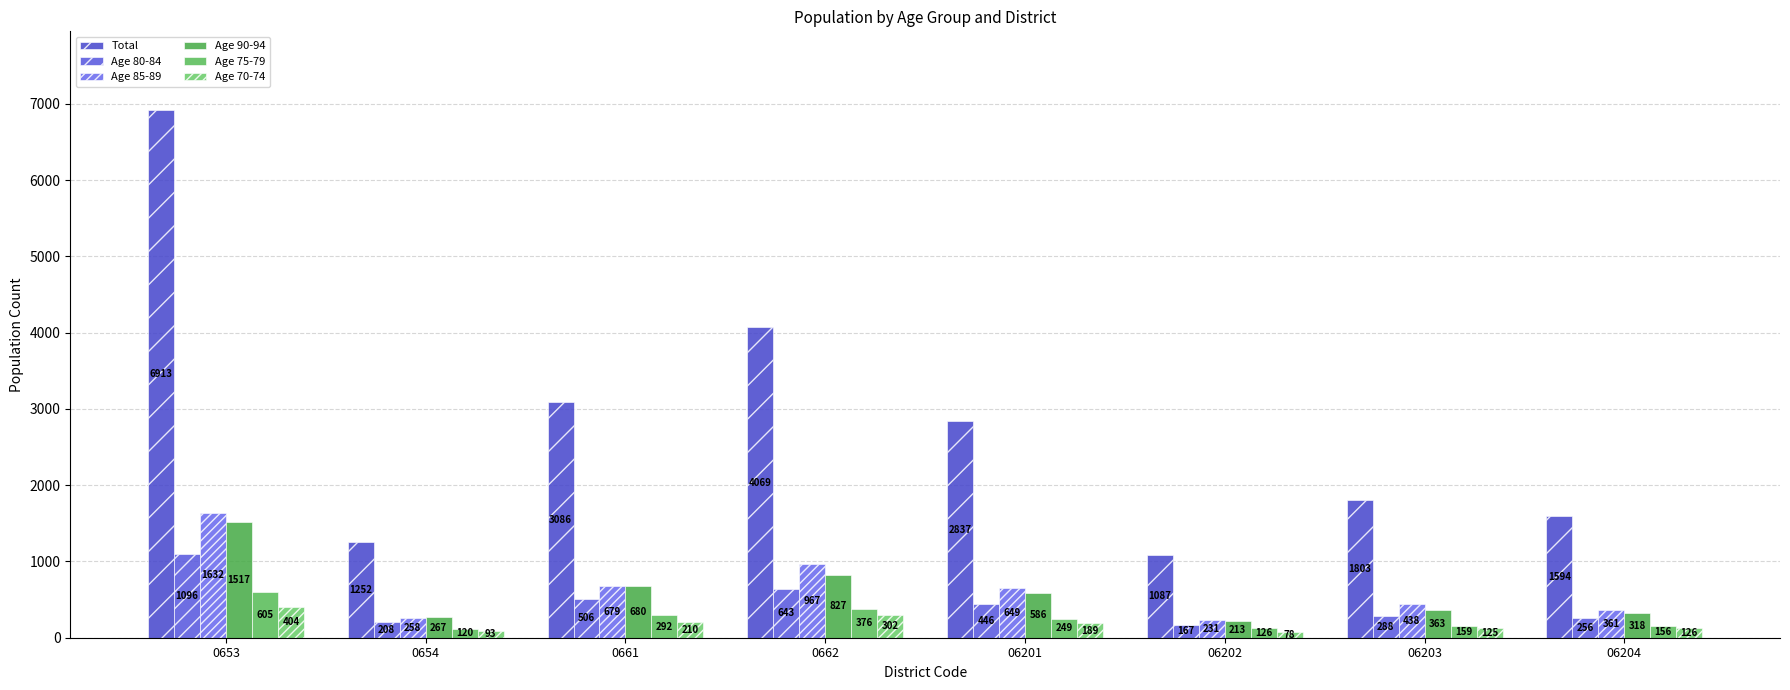

What is the total value across all series at 0653?

12167